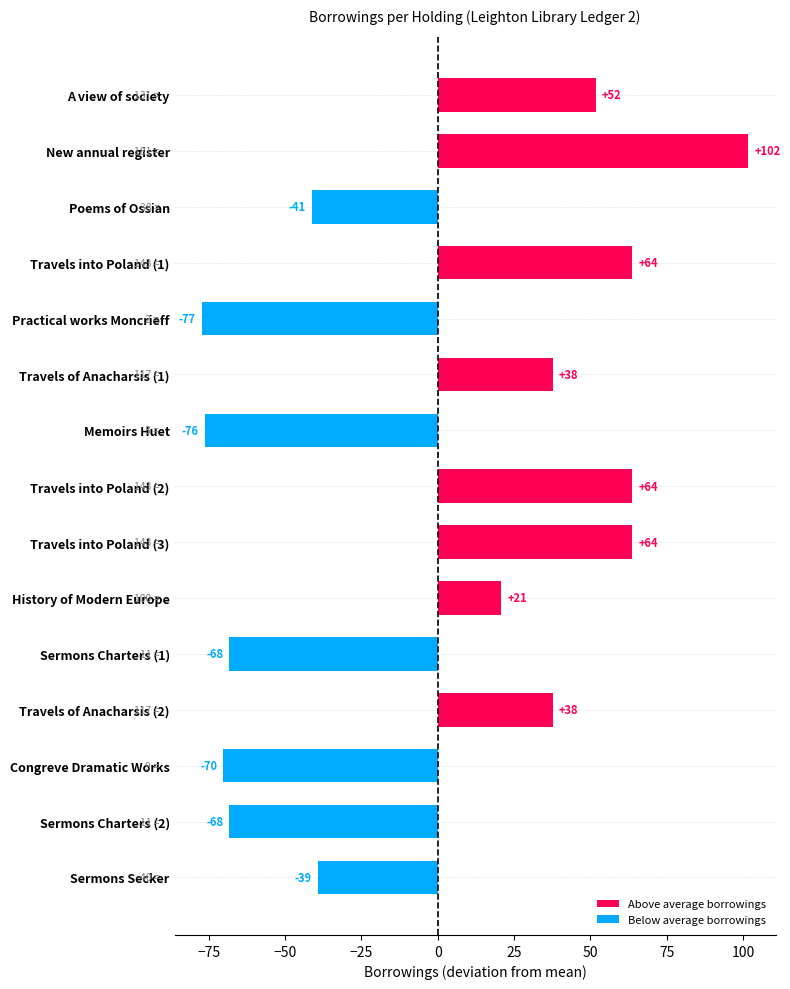

True or false: Above average borrowings has a value of 0.0 at Sermons Charters (1).

True